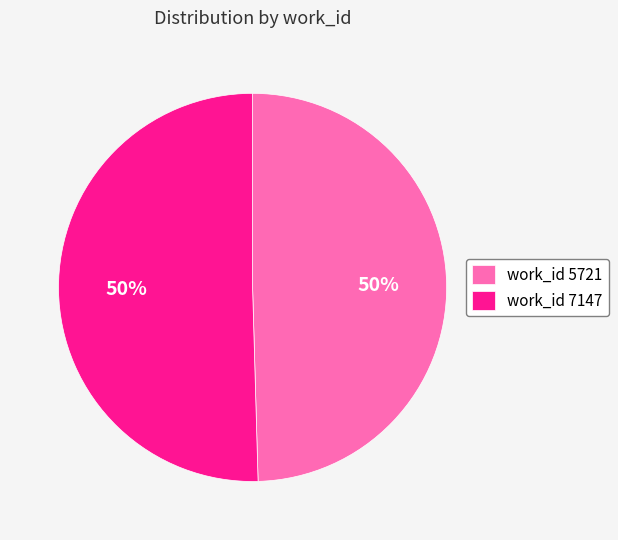

Approximately how many times larger is the value at work_id 7147 compared to work_id 5721?

1.0